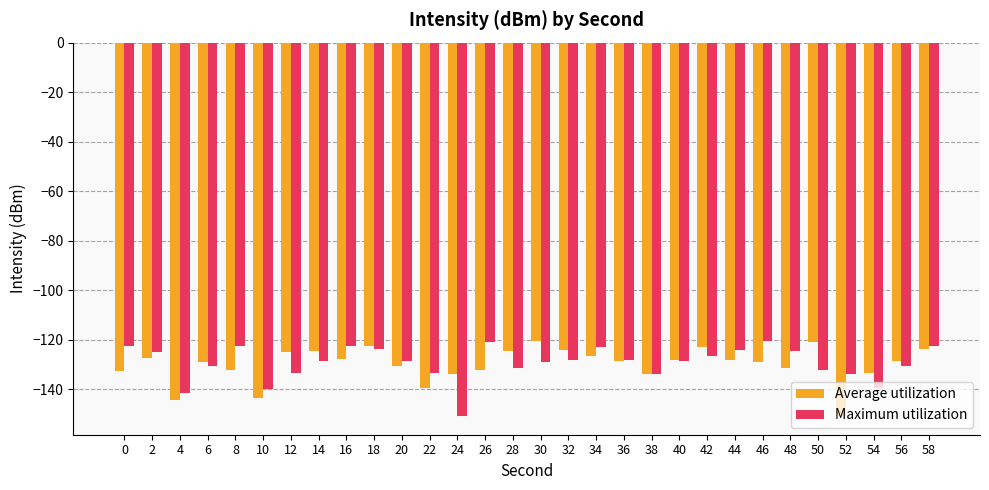

What is the sum of the Average utilization values at 48 and 34?

-258.3